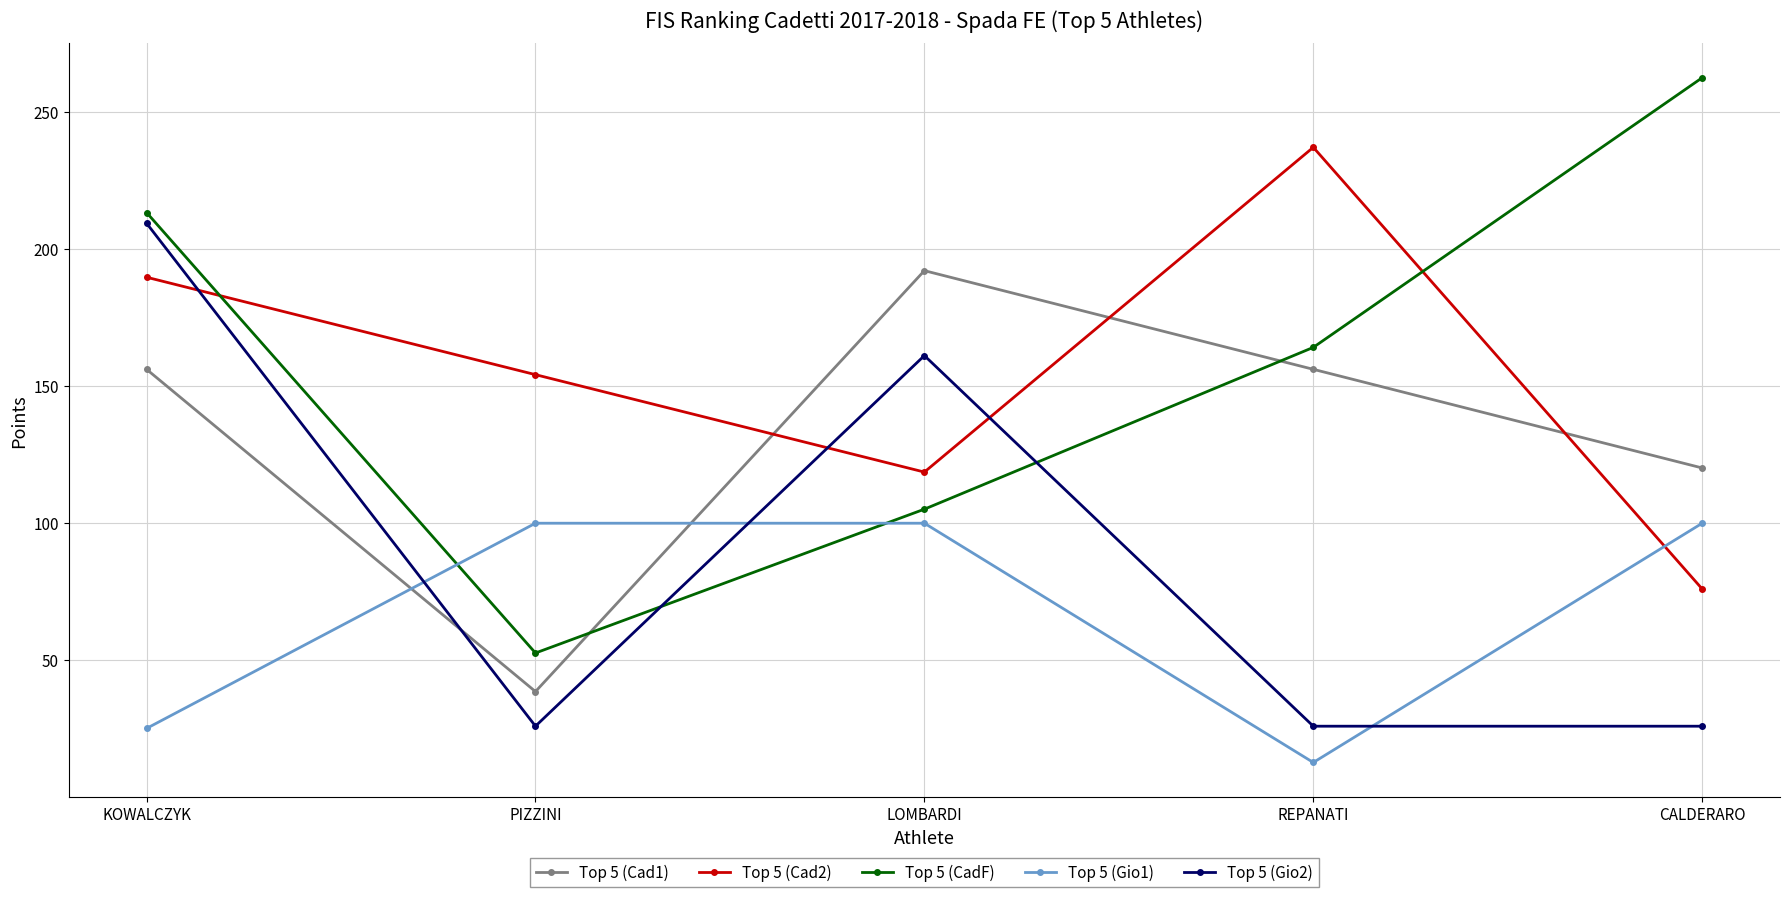

Does the chart display data point markers on the line(s)?

Yes